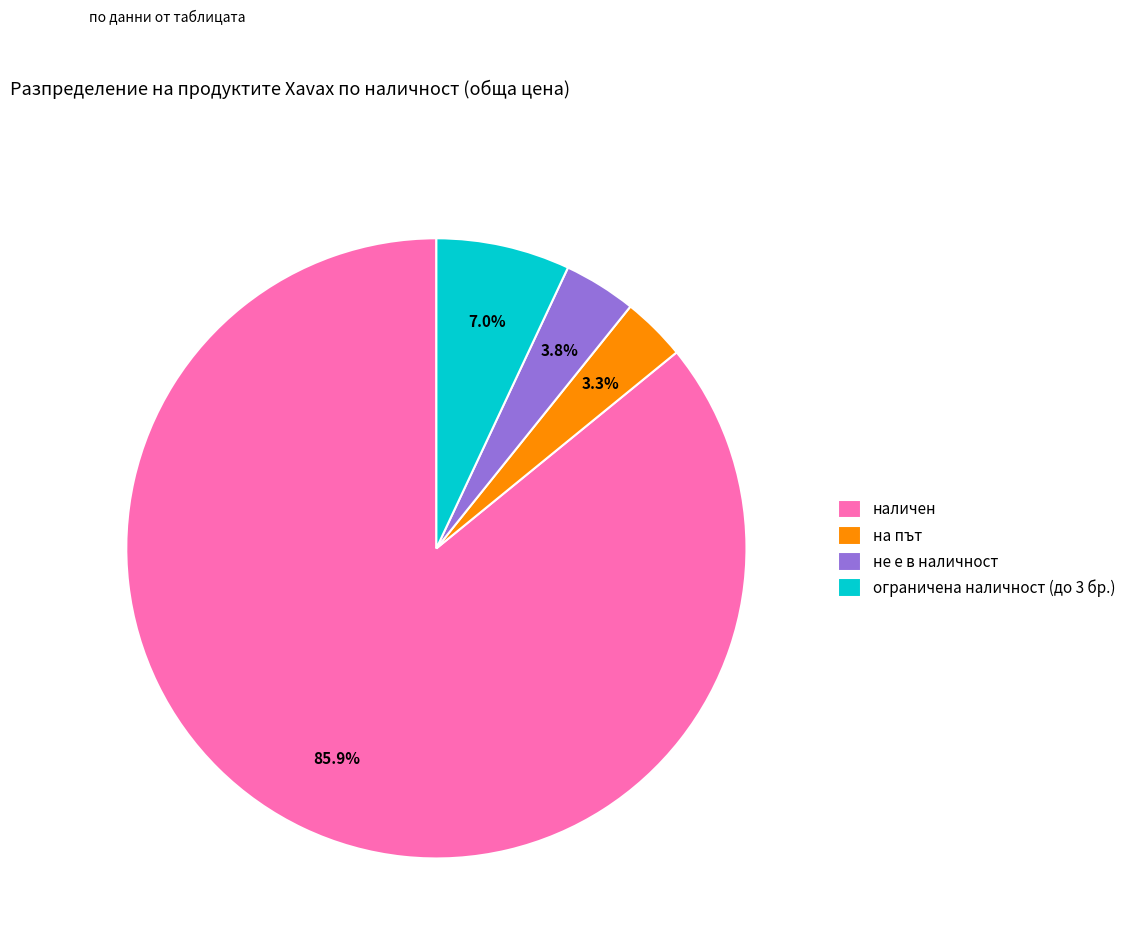

Approximately how many times larger is the value at не е в наличност compared to наличен?

0.0